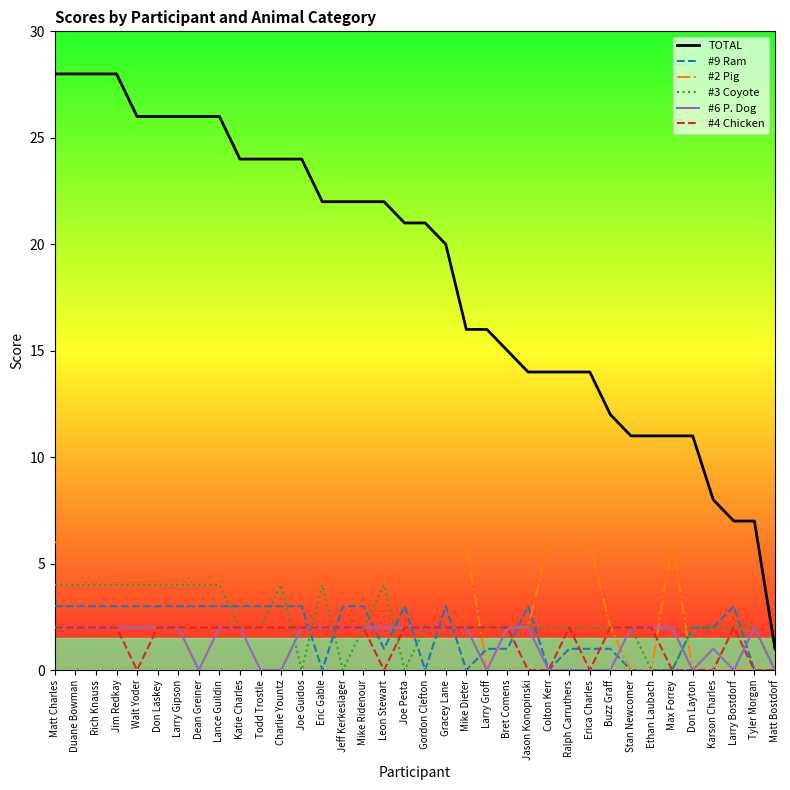

True or false: #9 Ram and TOTAL intersect in this chart.

False